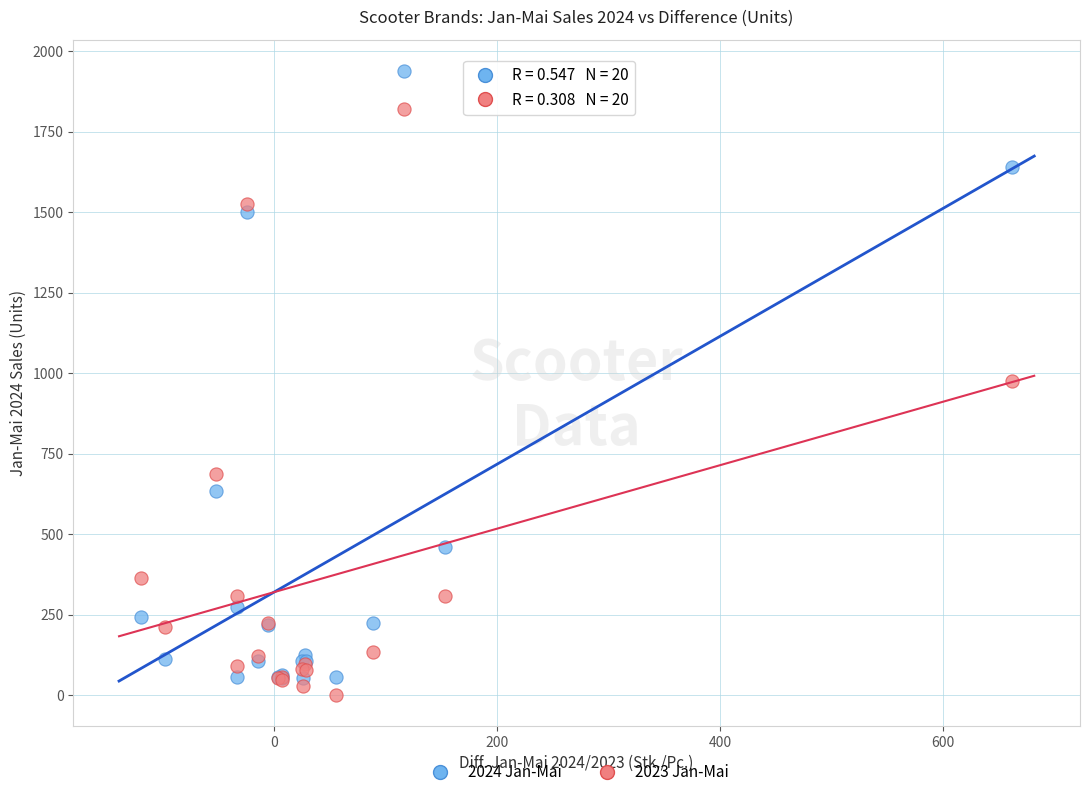

In the 2023 Jan-Mai series, what Y value is closest to 912?

977